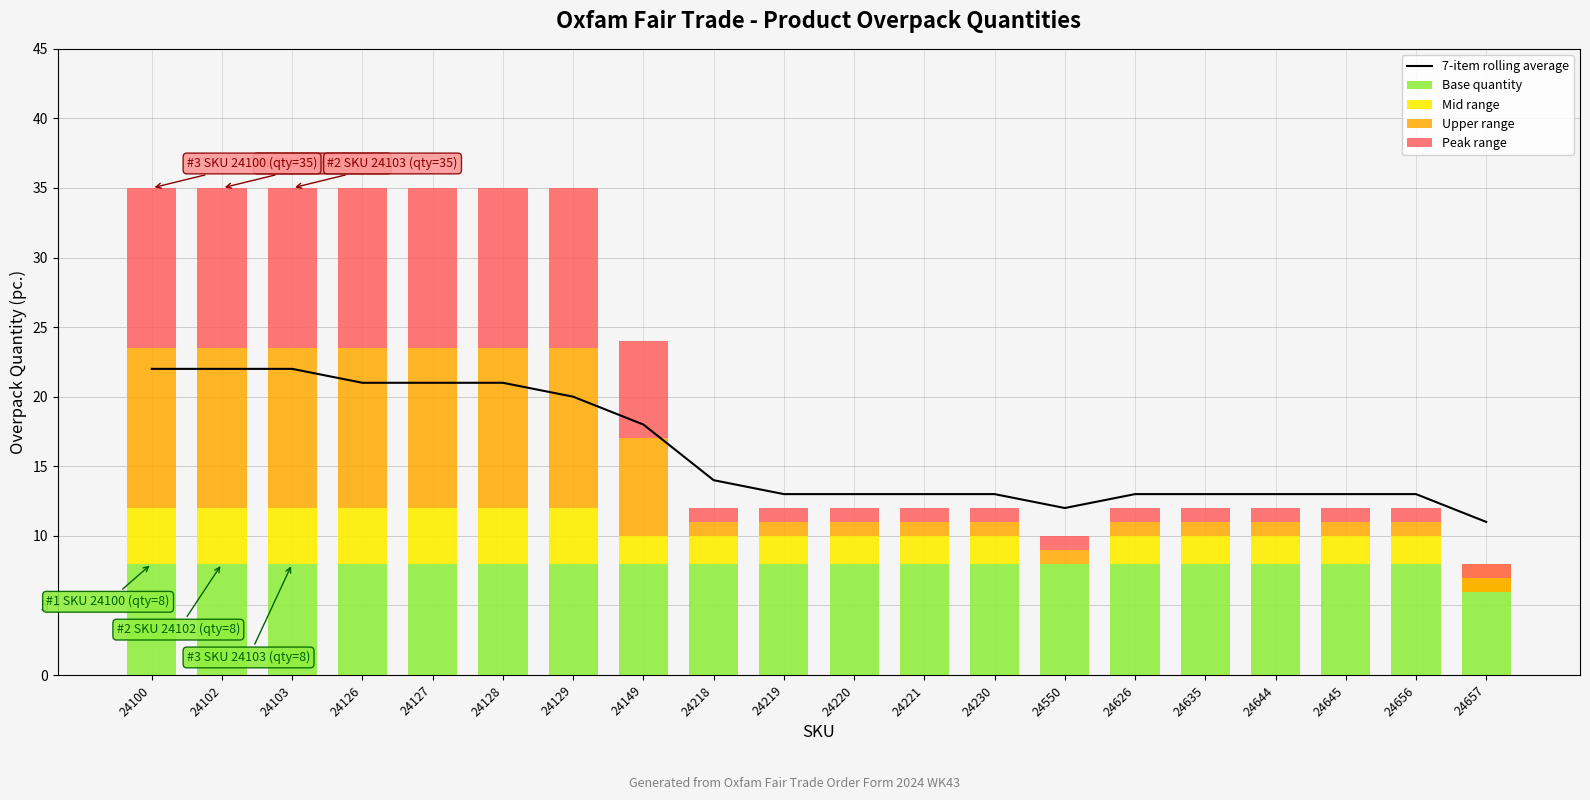

At which label does Peak range reach its minimum?

24218